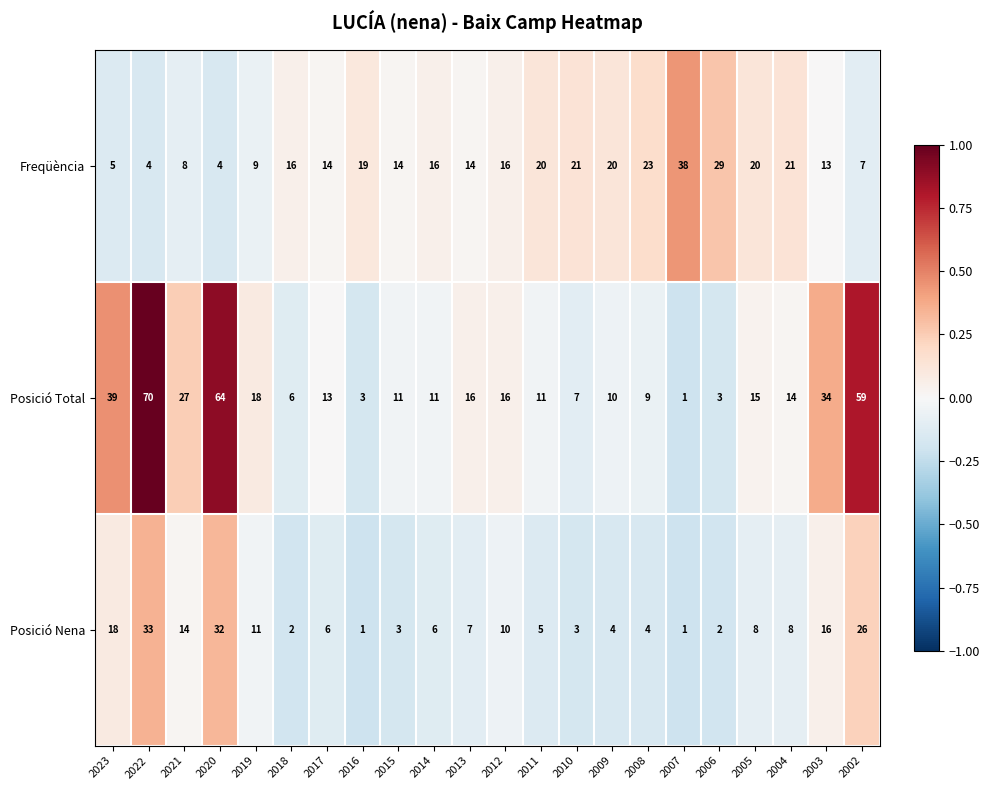

Between 2009 and 2008, which series saw the biggest shift?

Freqüència